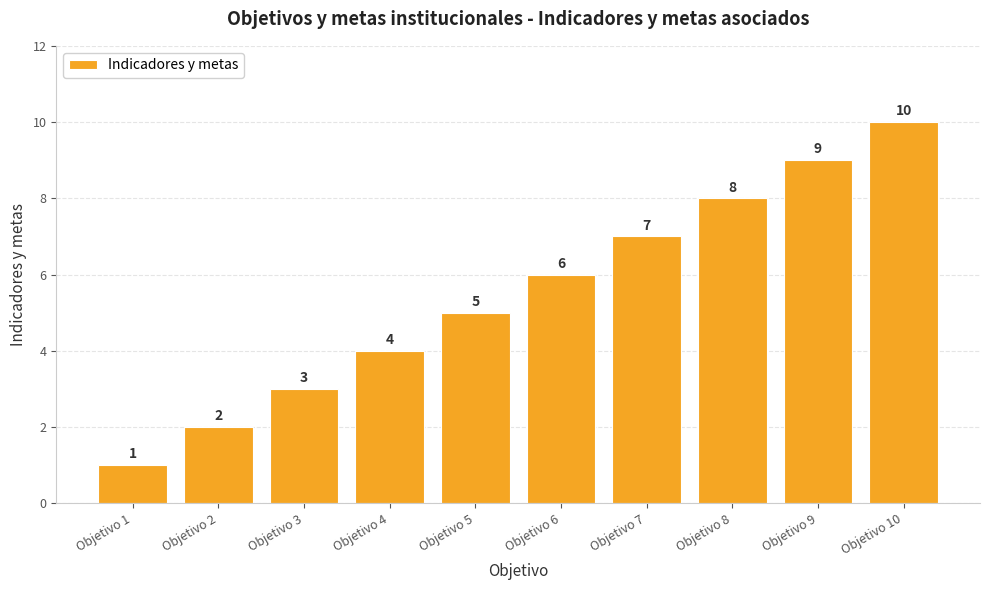

Reading left to right, transcribe all the data shown in this chart.

Objetivo 1=1	Objetivo 2=2	Objetivo 3=3	Objetivo 4=4	Objetivo 5=5	Objetivo 6=6	Objetivo 7=7	Objetivo 8=8	Objetivo 9=9	Objetivo 10=10